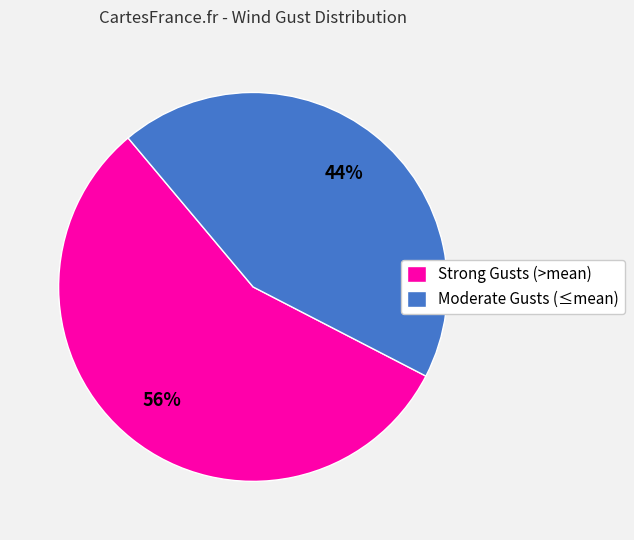

Is there any slice that represents more than half of the pie?

Yes